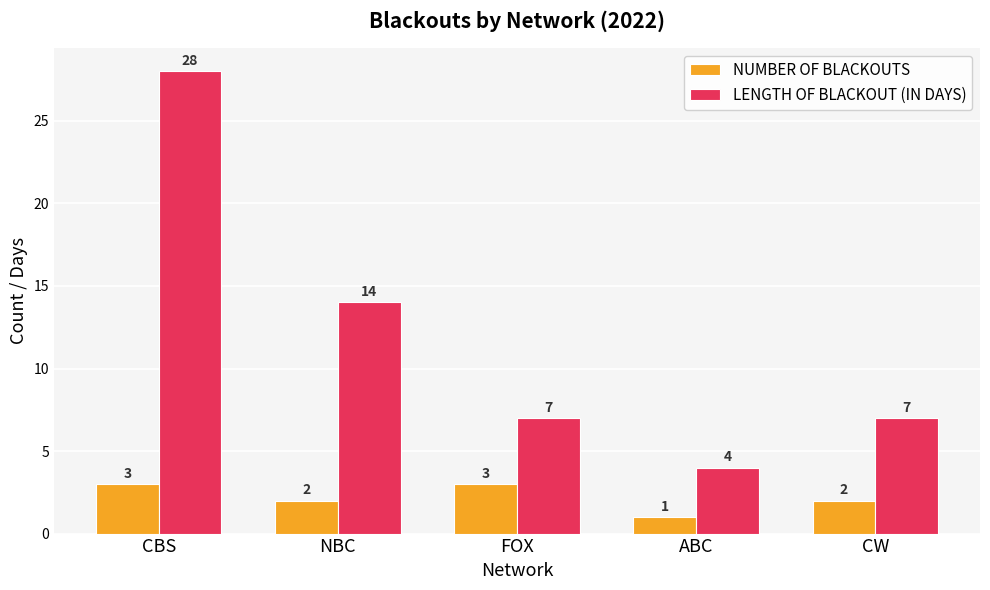

What is the spread (max minus min) of values at NBC?

12